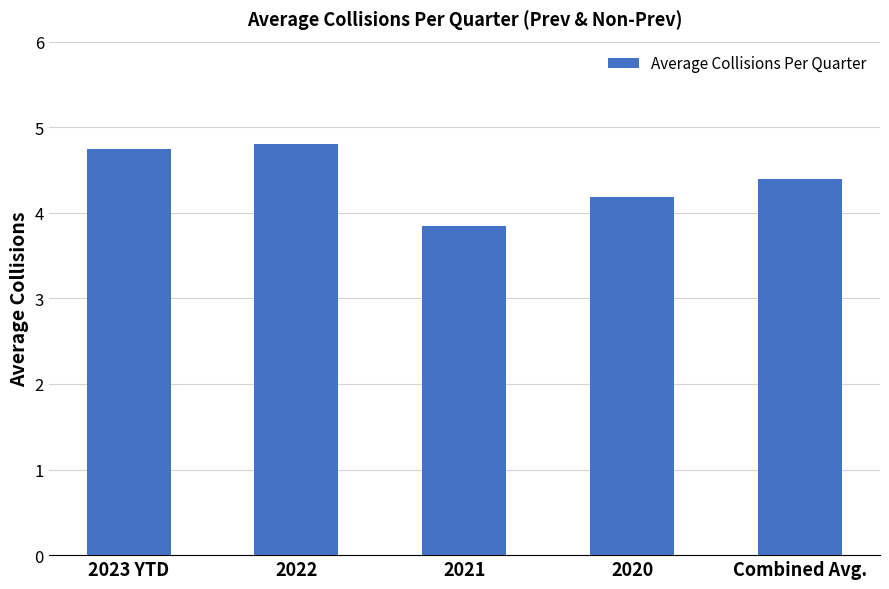

Where does the data first go above 4?

2023 YTD